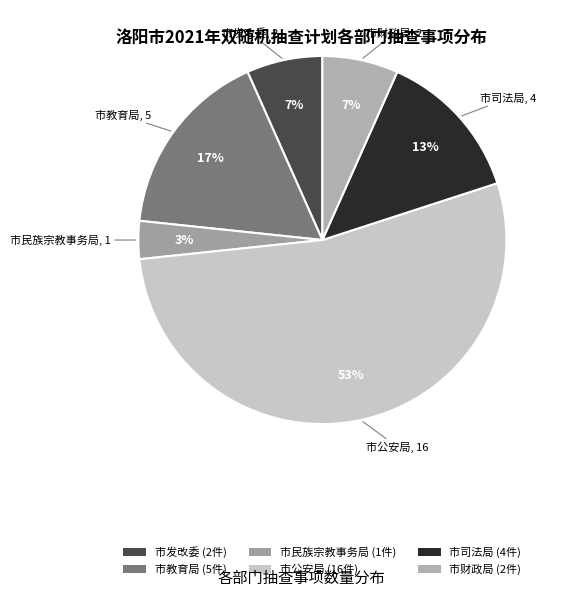

What percentage is the 市司法局 slice, to the nearest percent?

13%